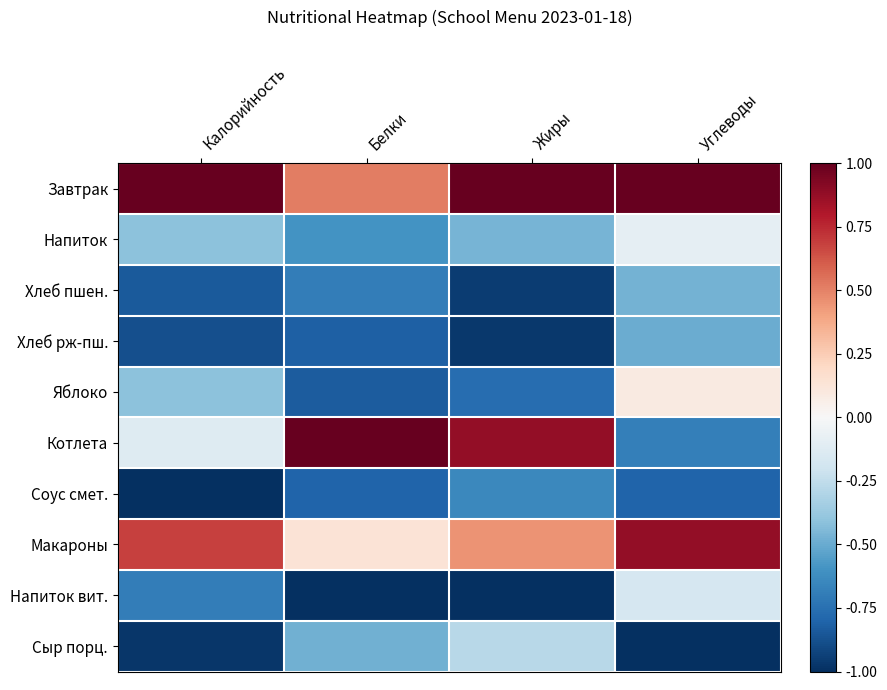

Reading left to right, what are all the values shown in this chart?

Завтрак: Калорийность=1.0	Белки=0.5	Жиры=1.0	Углеводы=1.0
Напиток: Калорийность=-0.4	Белки=-0.6	Жиры=-0.5	Углеводы=-0.1
Хлеб пшен.: Калорийность=-0.8	Белки=-0.7	Жиры=-0.9	Углеводы=-0.5
Хлеб рж-пш.: Калорийность=-0.9	Белки=-0.8	Жиры=-1.0	Углеводы=-0.5
Яблоко: Калорийность=-0.4	Белки=-0.8	Жиры=-0.8	Углеводы=0.1
Котлета: Калорийность=-0.1	Белки=1.0	Жиры=0.9	Углеводы=-0.7
Соус смет.: Калорийность=-1.0	Белки=-0.8	Жиры=-0.6	Углеводы=-0.8
Макароны: Калорийность=0.7	Белки=0.1	Жиры=0.5	Углеводы=0.9
Напиток вит.: Калорийность=-0.7	Белки=-1.0	Жиры=-1.0	Углеводы=-0.2
Сыр порц.: Калорийность=-1.0	Белки=-0.5	Жиры=-0.3	Углеводы=-1.0